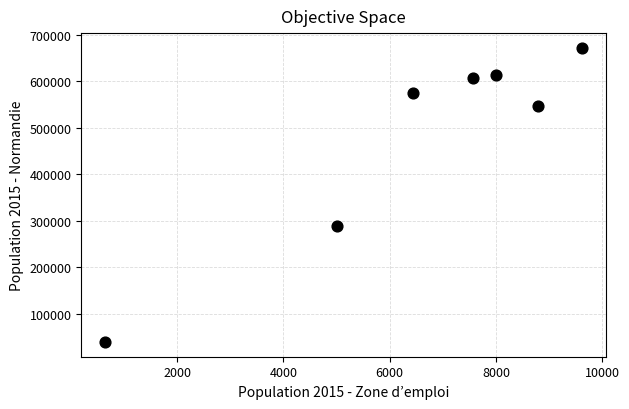

What is the average X value?

6579.0